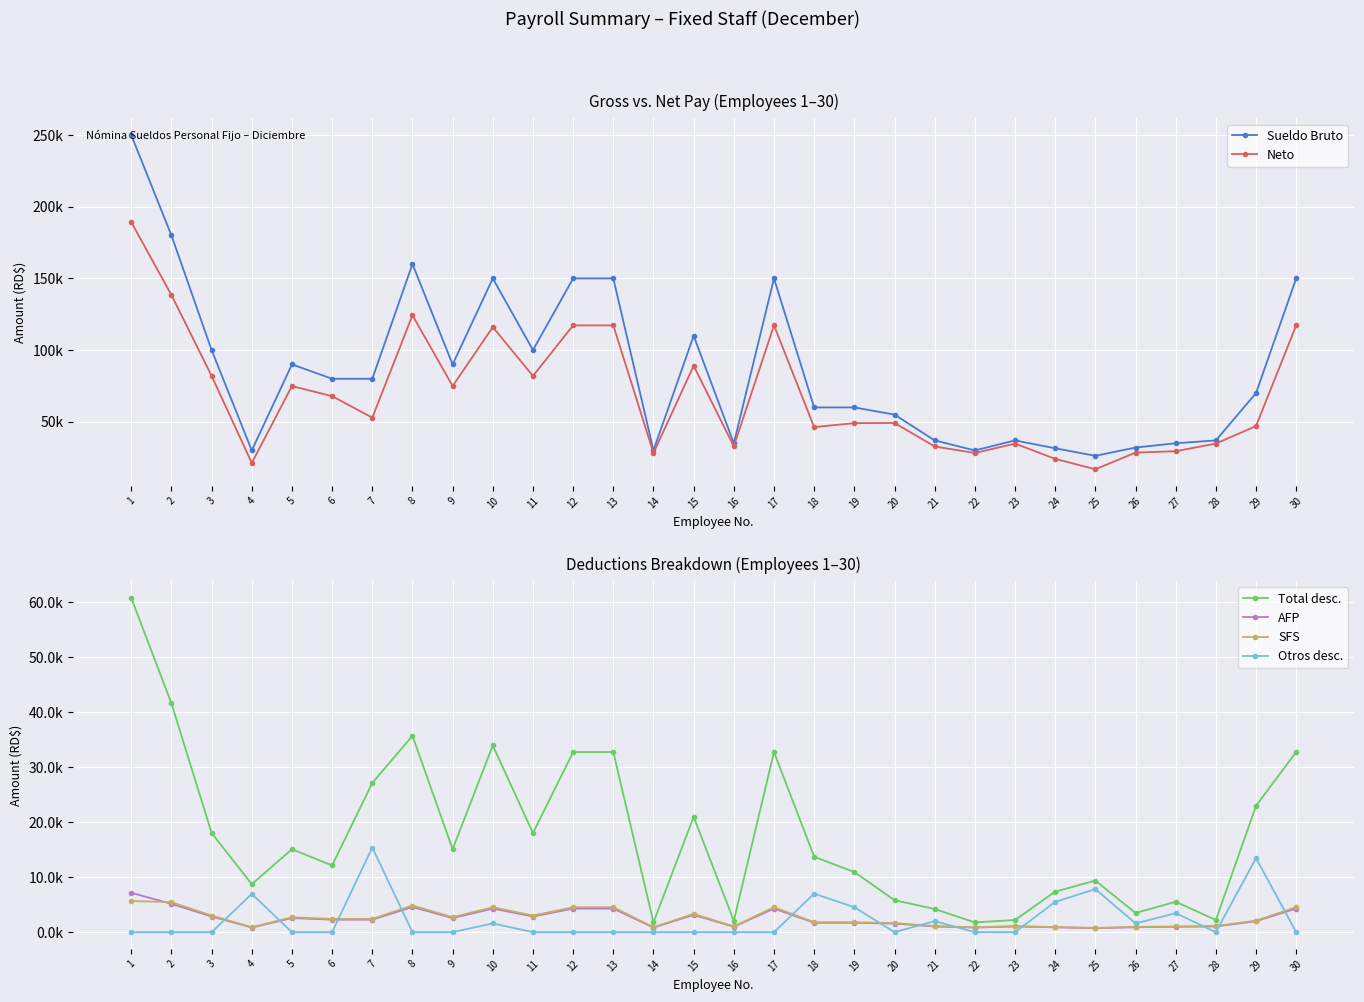

Reading left to right, list all the values displayed in this chart.

Sueldo Bruto: 250000.0	180000.0	100000.0	30000.0	90000.0	80000.0	80000.0	160000.0	90000.0	150000.0	100000.0	150000.0	150000.0	30000.0	110000.0	35000.0	150000.0	60000.0	60000.0	55000.0	37000.0	30000.0	37000.0	31500.0	26250.0	32000.0	35000.0	37000.0	70000.0	150000.0
Neto: 189246.8	138413.6	81959.6	21256.5	74902.9	67846.1	52862.7	124300.1	74902.9	116052.9	81959.6	117243.4	117243.4	28202.0	89016.4	32906.5	117243.4	46272.3	49047.5	49164.8	32769.1	28202.0	34769.1	24116.8	16849.7	28496.4	29453.0	34769.1	47009.3	117243.4
Total desc.: 60753.2	41586.4	18040.4	8743.5	15097.1	12153.9	27137.3	35699.9	15097.1	33947.2	18040.4	32756.6	32756.6	1798.0	20983.6	2093.5	32756.6	13727.7	10952.5	5835.2	4230.9	1798.0	2230.9	7383.2	9400.3	3503.6	5547.0	2230.9	22990.7	32756.6
AFP: 7175.0	5166.0	2870.0	861.0	2583.0	2296.0	2296.0	4592.0	2583.0	4305.0	2870.0	4305.0	4305.0	861.0	3157.0	1004.5	4305.0	1722.0	1722.0	1578.5	1061.9	861.0	1061.9	904.0	753.4	918.4	1004.5	1061.9	2009.0	4305.0
SFS: 5685.4	5472.0	3040.0	912.0	2736.0	2432.0	2432.0	4864.0	2736.0	4560.0	3040.0	4560.0	4560.0	912.0	3344.0	1064.0	4560.0	1824.0	1824.0	1672.0	1124.8	912.0	1124.8	957.6	798.0	972.8	1064.0	1124.8	2128.0	4560.0
Otros desc.: 25.0	25.0	25.0	6970.5	25.0	25.0	15405.3	25.0	25.0	1612.4	25.0	25.0	25.0	25.0	25.0	25.0	25.0	7012.5	4554.8	25.0	2025.0	25.0	25.0	5521.6	7848.9	1612.4	3478.5	25.0	13485.2	25.0